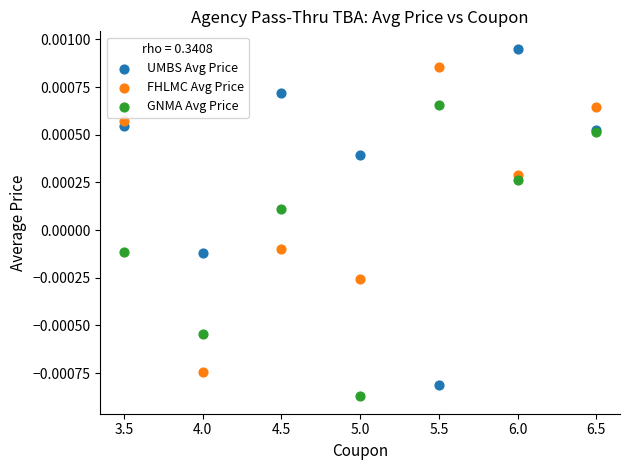

Which series reaches the minimum Y coordinate?

GNMA Avg Price